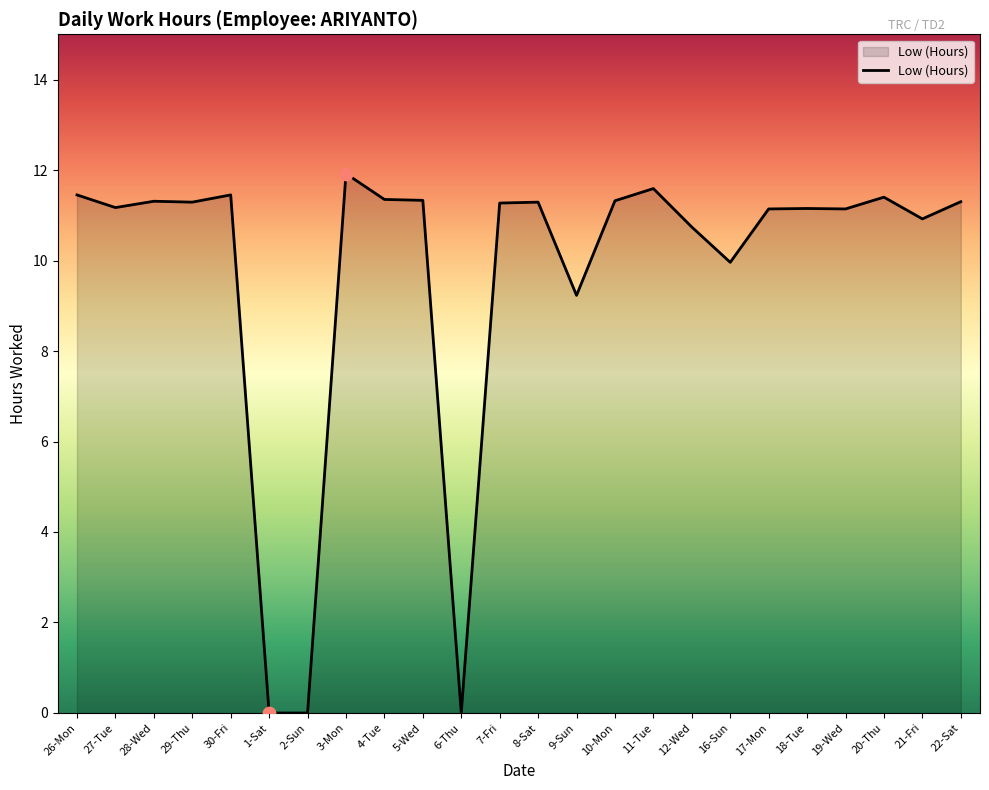

Which has a higher value, 19-Wed or 2-Sun?

19-Wed